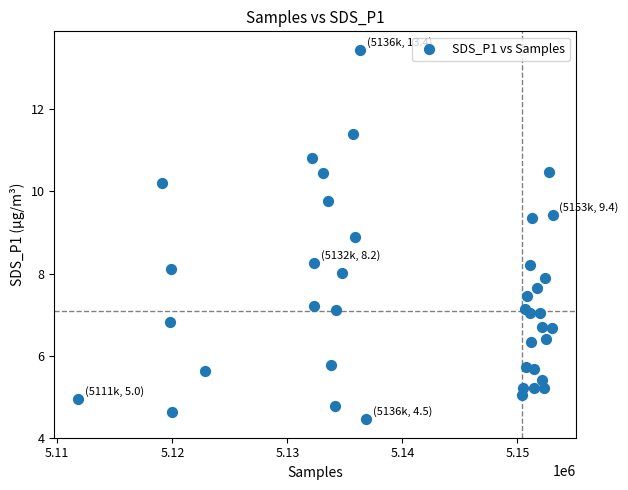

What is the range of X values (max minus min)?

41245.0